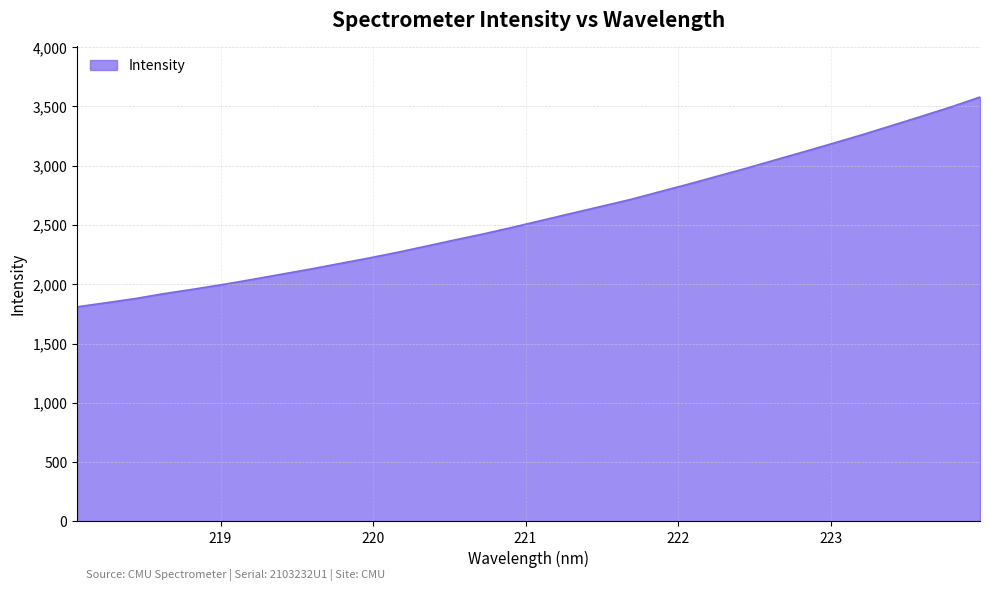

Reading left to right, extract all data points from this chart.

1809.5	1843.9	1879.3	1921.4	1958.6	1997.8	2040.0	2084.0	2127.6	2174.0	2220.4	2269.5	2322.3	2375.7	2427.5	2483.4	2541.5	2599.6	2657.0	2715.2	2780.2	2845.1	2912.7	2979.8	3050.8	3120.5	3191.9	3264.2	3340.1	3416.7	3494.3	3578.0